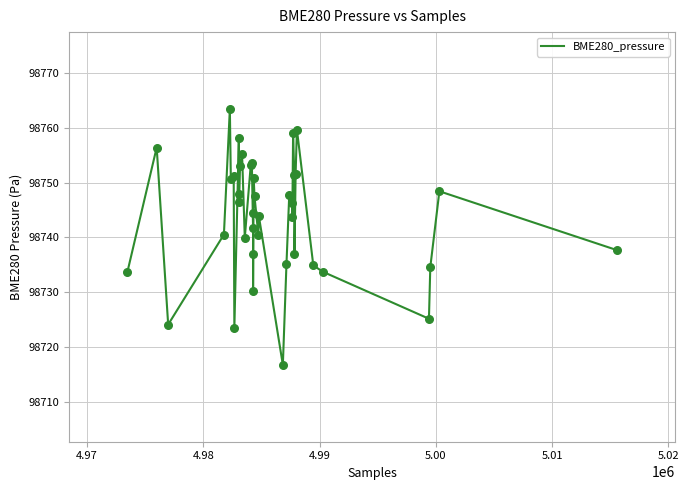

What is the minimum value shown in the chart?

98716.8